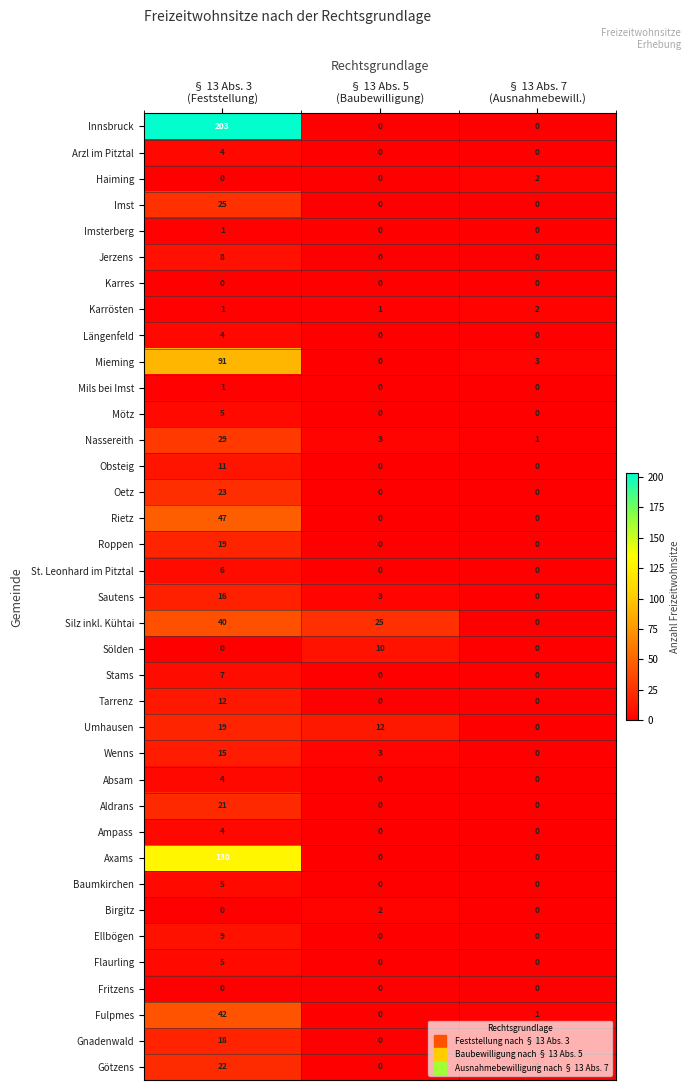

Which series has the largest range (max minus min)?

Innsbruck